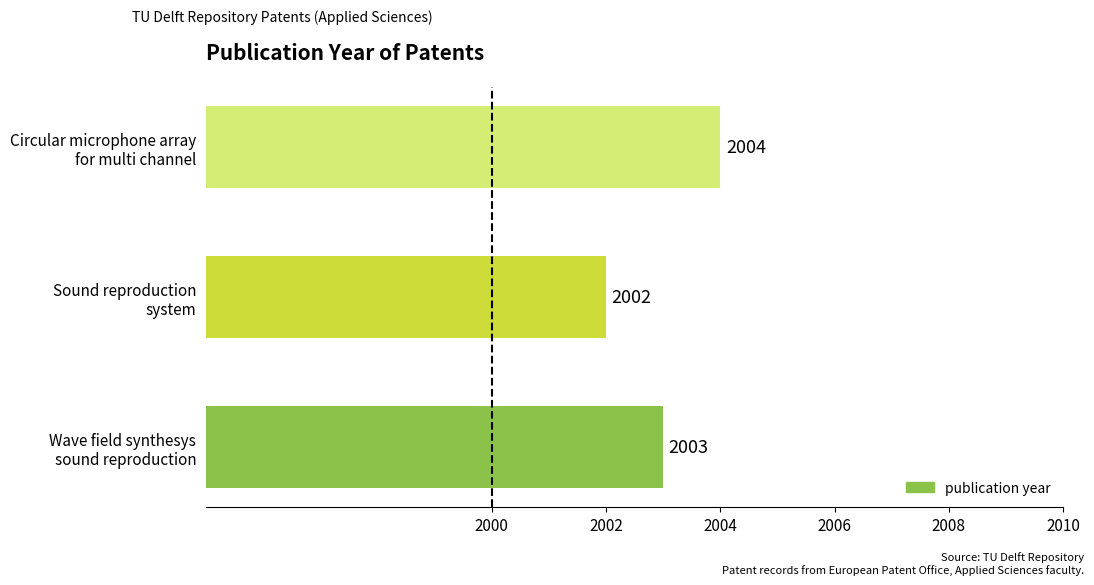

What is the greatest value displayed?

2004